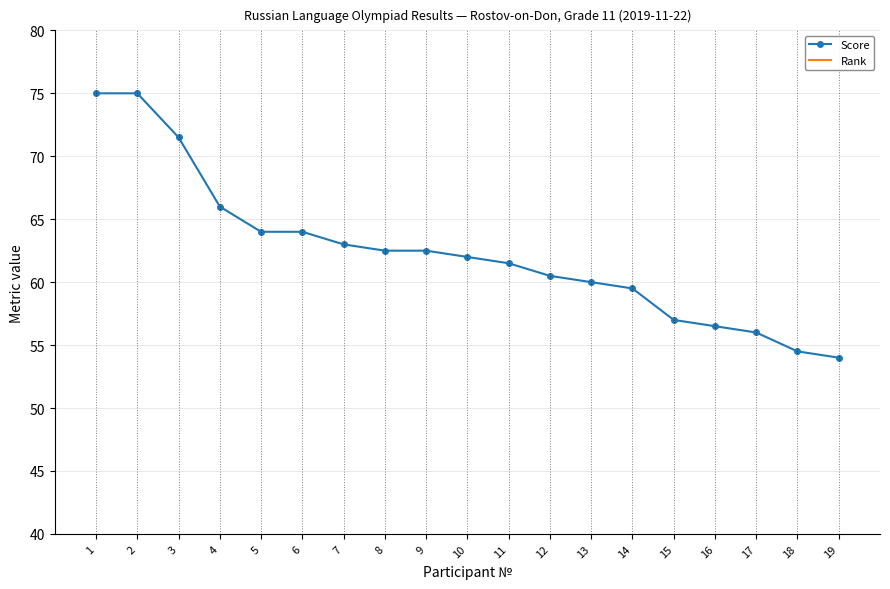

What is the difference between the Score values at 19 and 11?

7.5